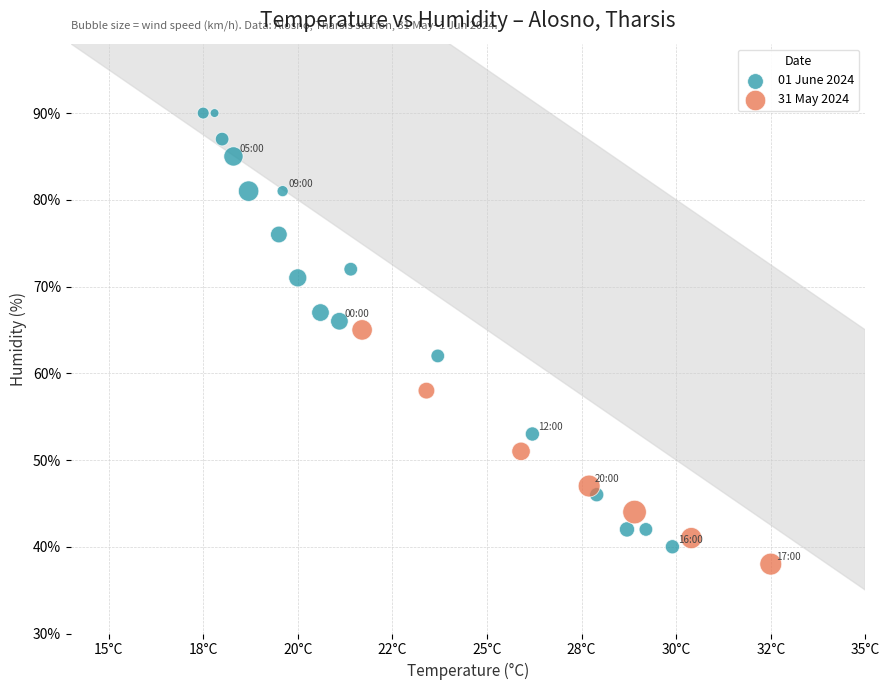

Which series has the widest spread of Y values?

01 June 2024